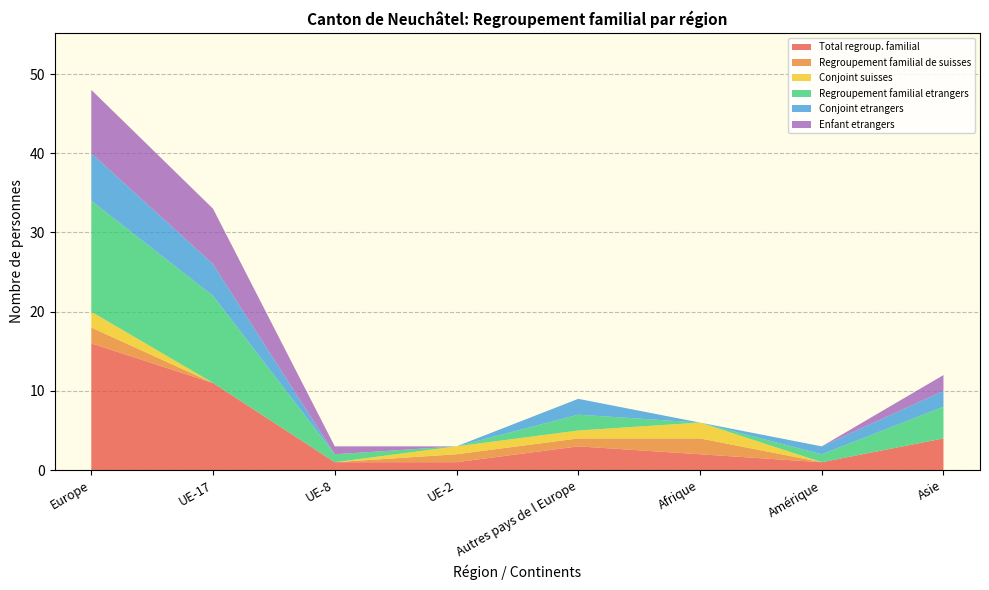

Reading left to right, what are all the values shown in this chart?

Total regroup. familial: Europe=16	UE-17=11	UE-8=1	UE-2=1	Autres pays de l Europe=3	Afrique=2	Amérique=1	Asie=4
Regroupement familial de suisses: Europe=2	UE-17=0	UE-8=0	UE-2=1	Autres pays de l Europe=1	Afrique=2	Amérique=0	Asie=0
Conjoint suisses: Europe=2	UE-17=0	UE-8=0	UE-2=1	Autres pays de l Europe=1	Afrique=2	Amérique=0	Asie=0
Regroupement familial etrangers: Europe=14	UE-17=11	UE-8=1	UE-2=0	Autres pays de l Europe=2	Afrique=0	Amérique=1	Asie=4
Conjoint etrangers: Europe=6	UE-17=4	UE-8=0	UE-2=0	Autres pays de l Europe=2	Afrique=0	Amérique=1	Asie=2
Enfant etrangers: Europe=8	UE-17=7	UE-8=1	UE-2=0	Autres pays de l Europe=0	Afrique=0	Amérique=0	Asie=2